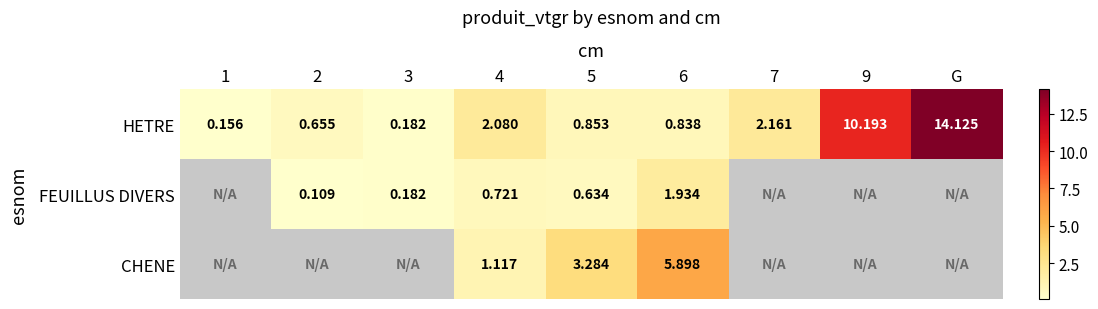

At which label does HETRE reach its peak?

G